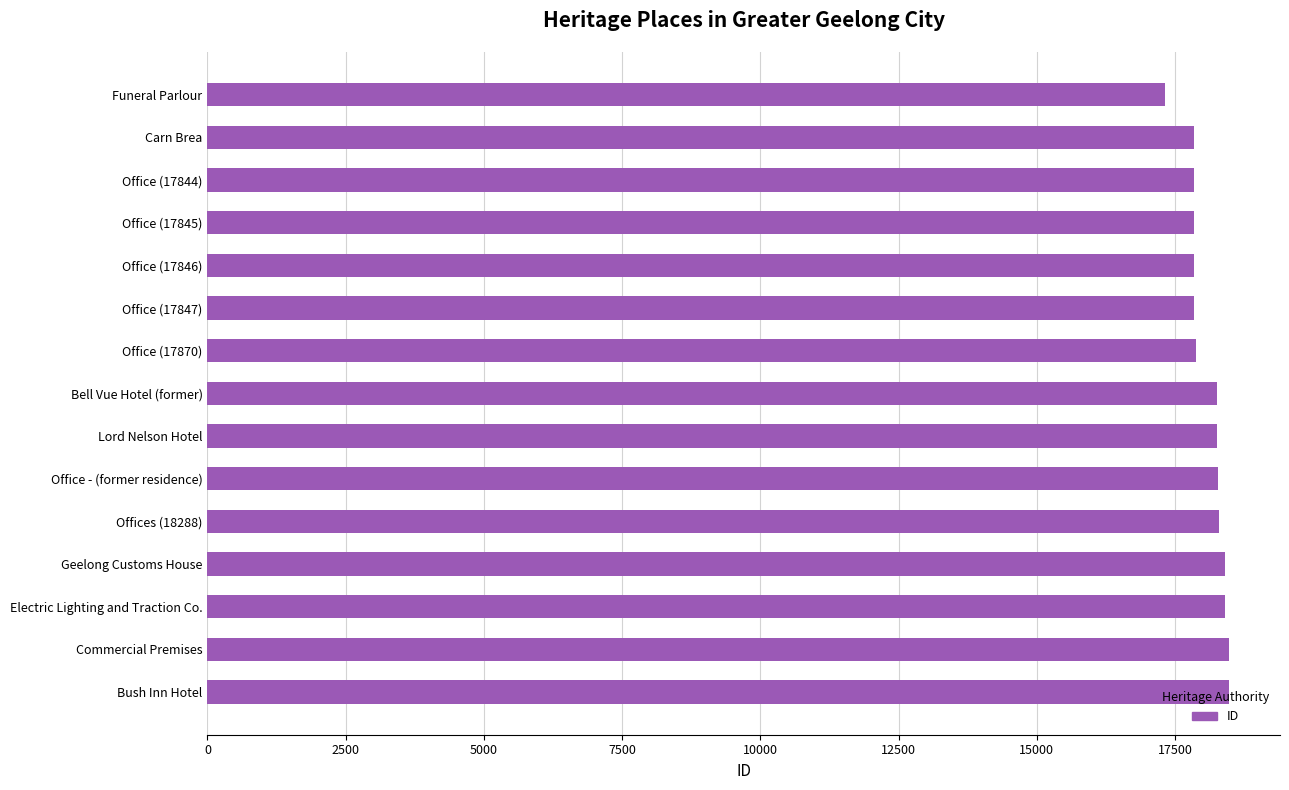

What is the label of the 15th bar from the top?

Bush Inn Hotel